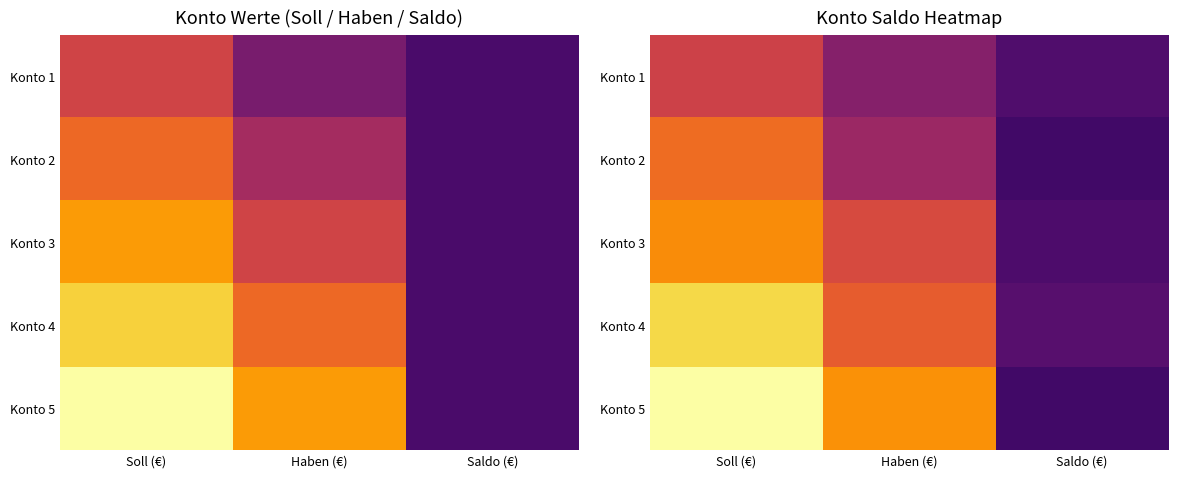

What is the minimum value for Konto 1?

2139.2